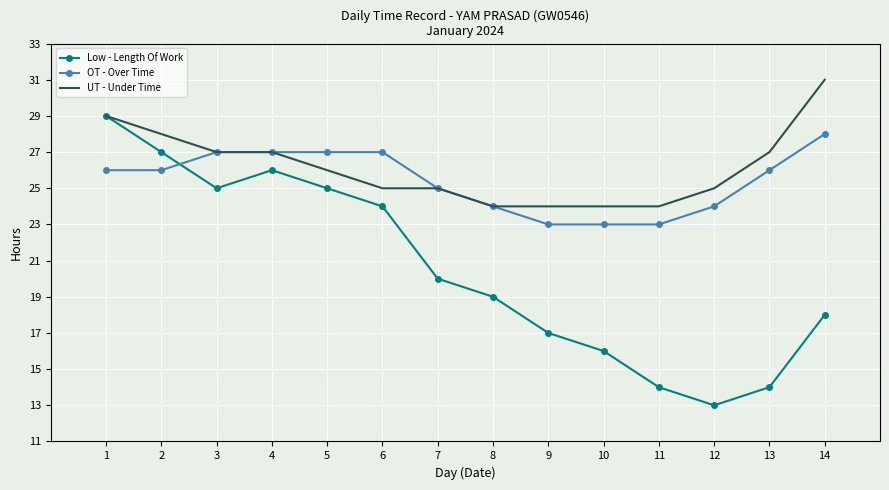

Which series has the widest spread of values?

Low - Length Of Work